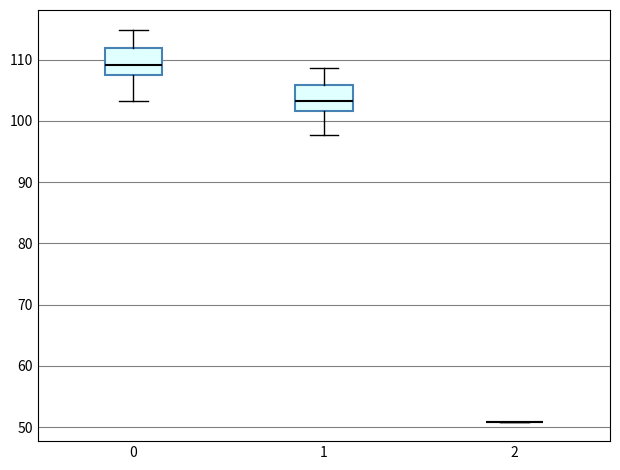

Where does the lower whisker of the box at x = 1 end on the y-axis? The values are not printed on the chart, so give them approximately, as read against the axis.

98